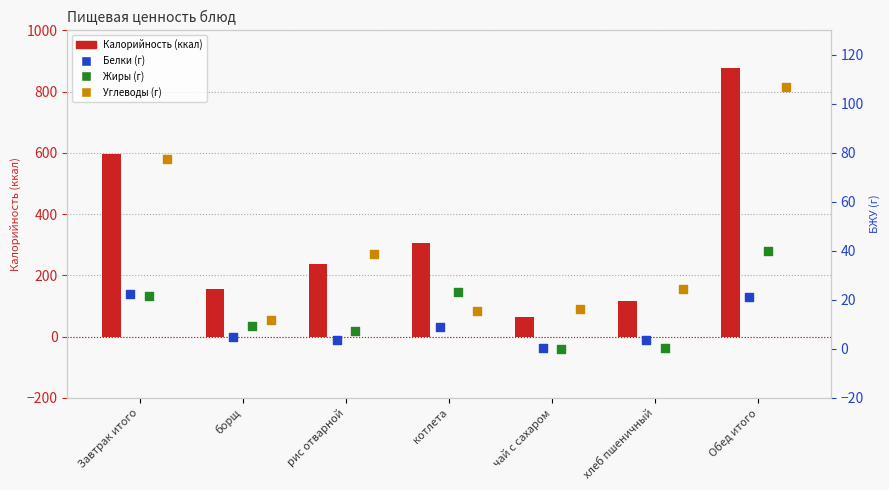

Which series has the largest Y range (max minus min)?

Калорийность